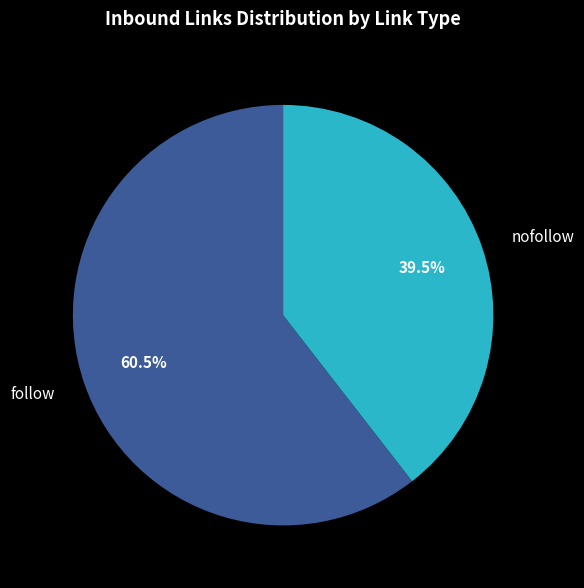

The follow slice represents 1% of the pie. True or false?

False